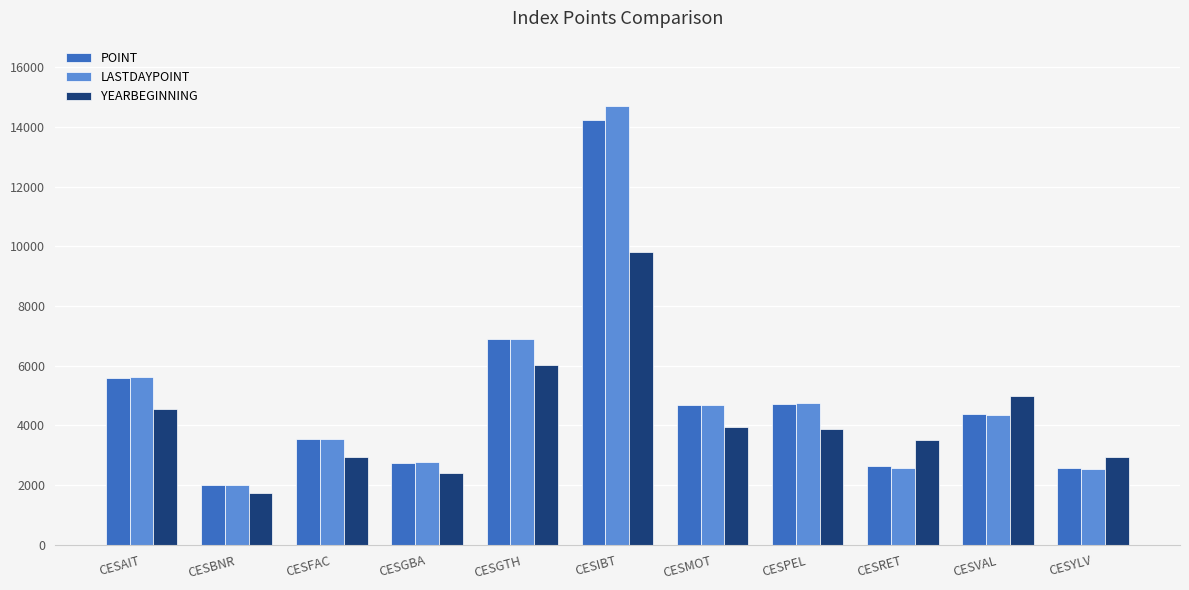

Does the chart contain any negative values?

No